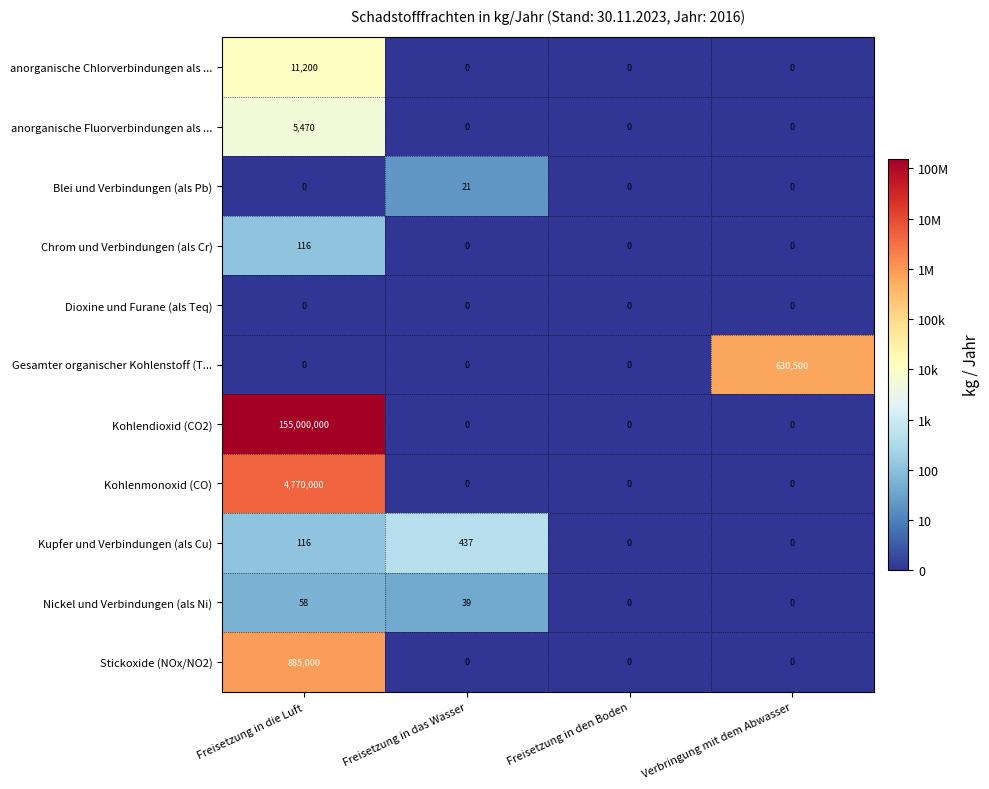

What is the difference between the anorganische Chlorverbindungen als ... values at Freisetzung in die Luft and Freisetzung in den Boden?

11200